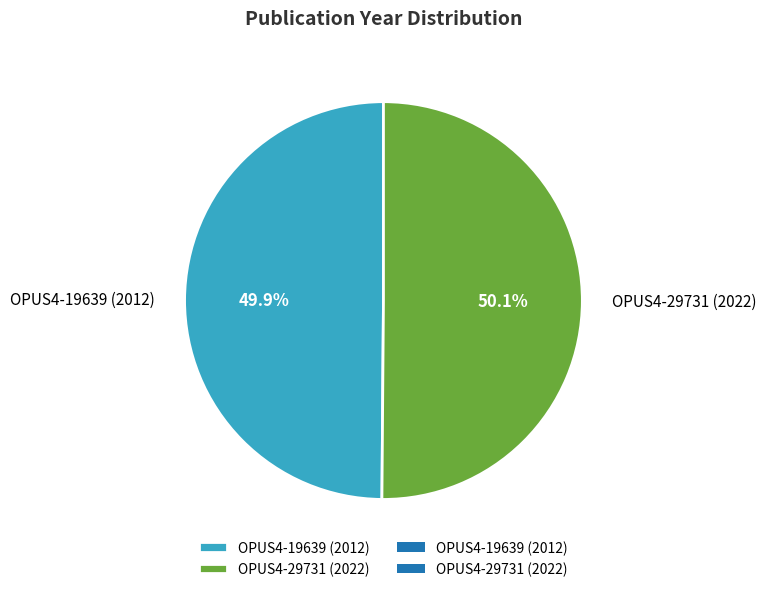

True or false: OPUS4-19639 (2012) accounts for 59% of the total.

False